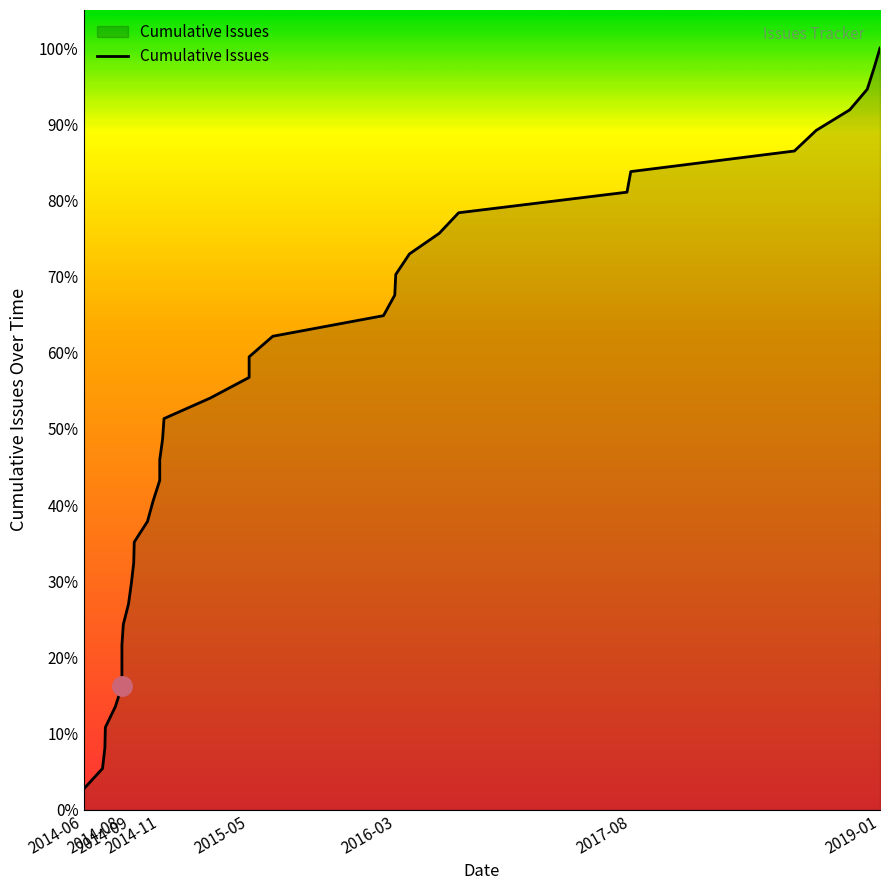

What is the difference between the maximum and minimum values?

97.3